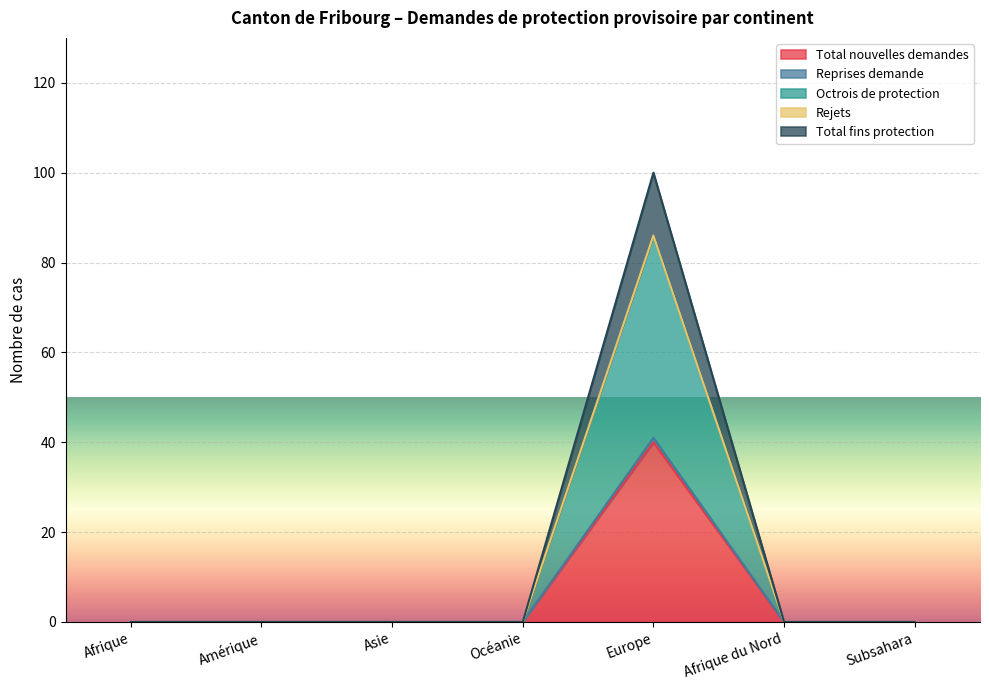

At which label does Reprises demande reach its peak?

Europe